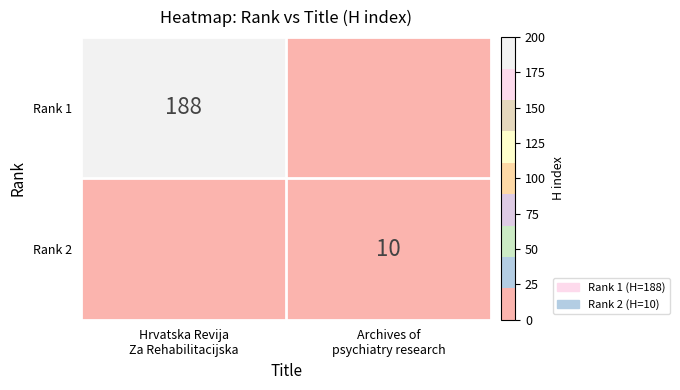

Is it true that Rank 2 equals 4 at Hrvatska Revija Za Rehabilitacijska?

False